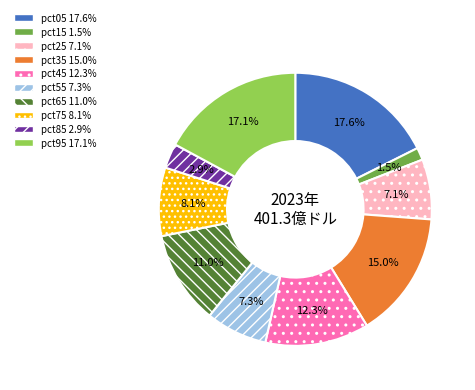

To the nearest percent, what is the combined percentage of pct75 and pct85?

11%